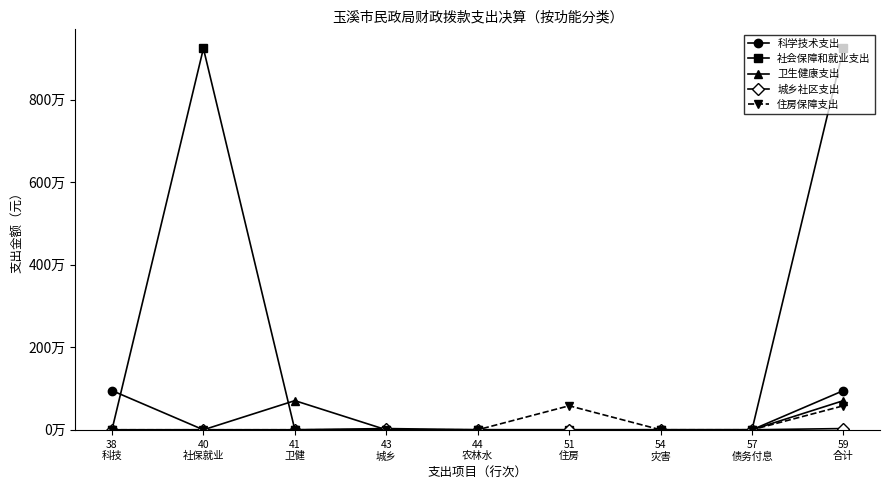

Does the chart display data point markers on the line(s)?

Yes